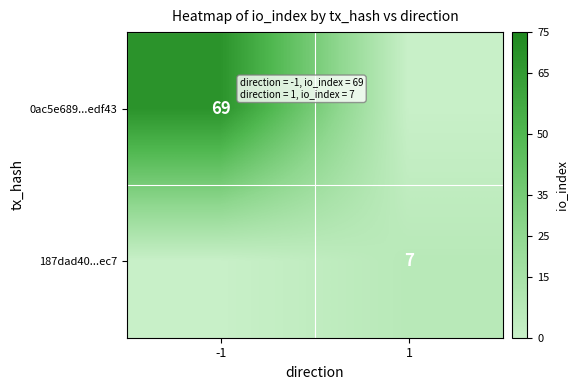

True or false: 187dad40...ec7 has a value of 7 at 1.

True